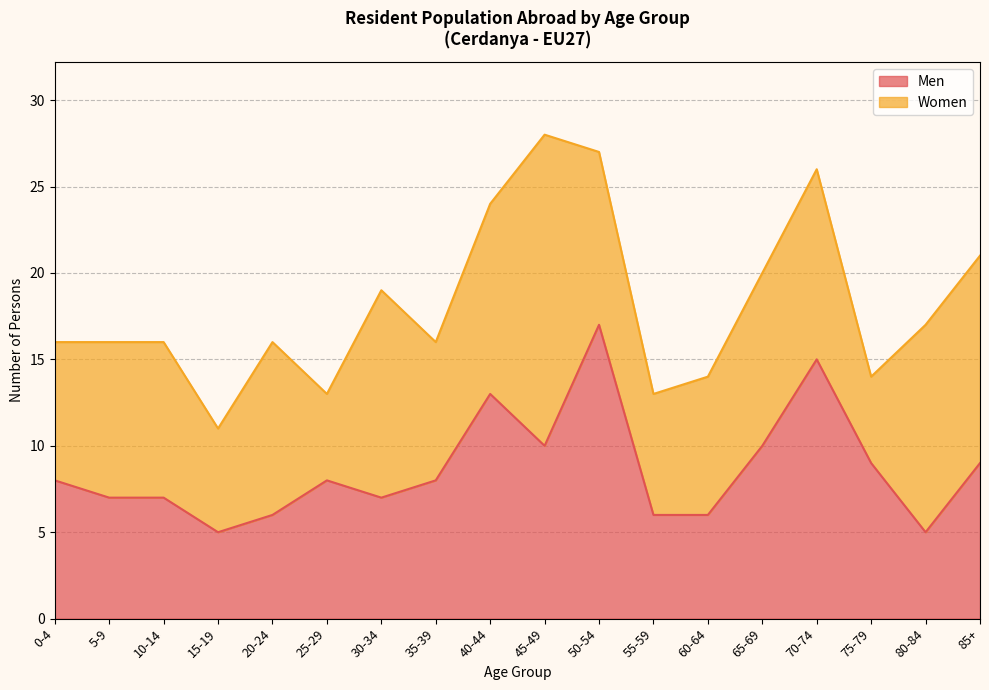

List the labels in order of value, largest first.

50-54, 70-74, 40-44, 45-49, 65-69, 75-79, 85+, 0-4, 25-29, 35-39, 5-9, 10-14, 30-34, 20-24, 55-59, 60-64, 15-19, 80-84